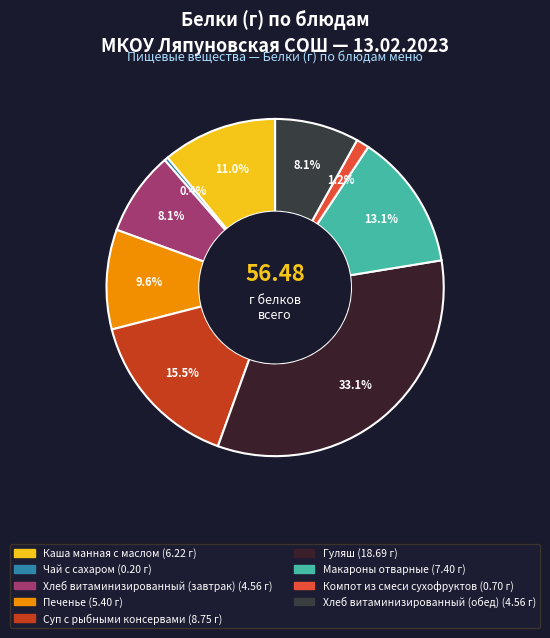

The Макароны отварные slice represents 22% of the pie. True or false?

False